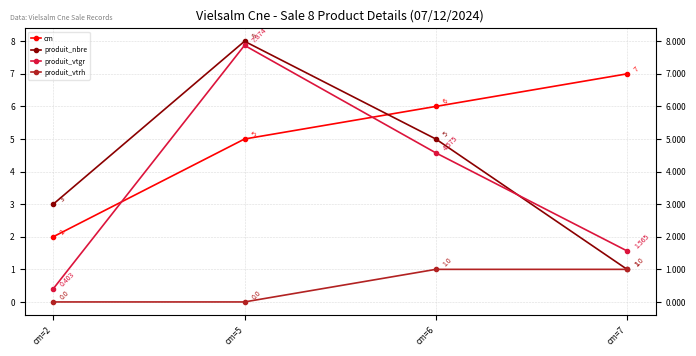

What are all the series names shown in the legend?

cm, produit_nbre, produit_vtgr, produit_vtrh